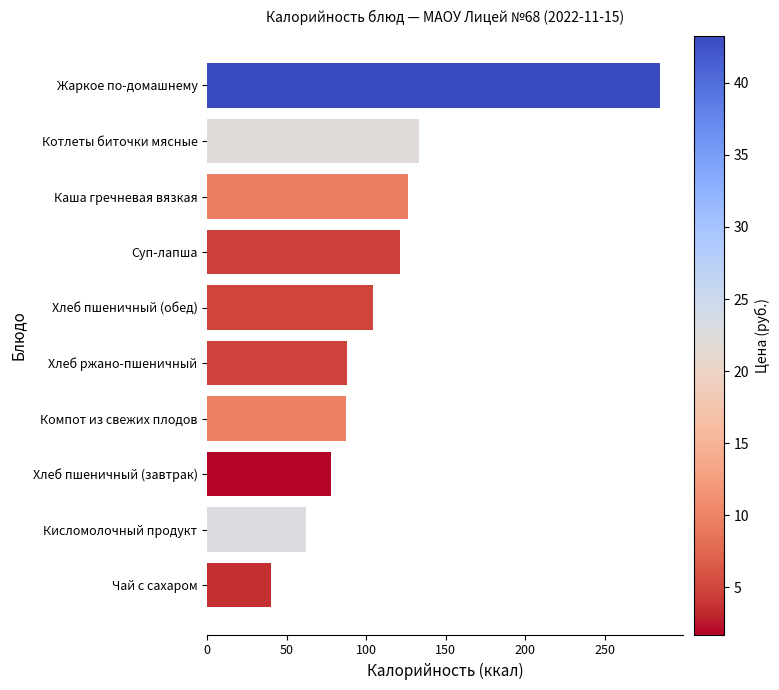

What is the difference between the maximum and minimum values?

244.9